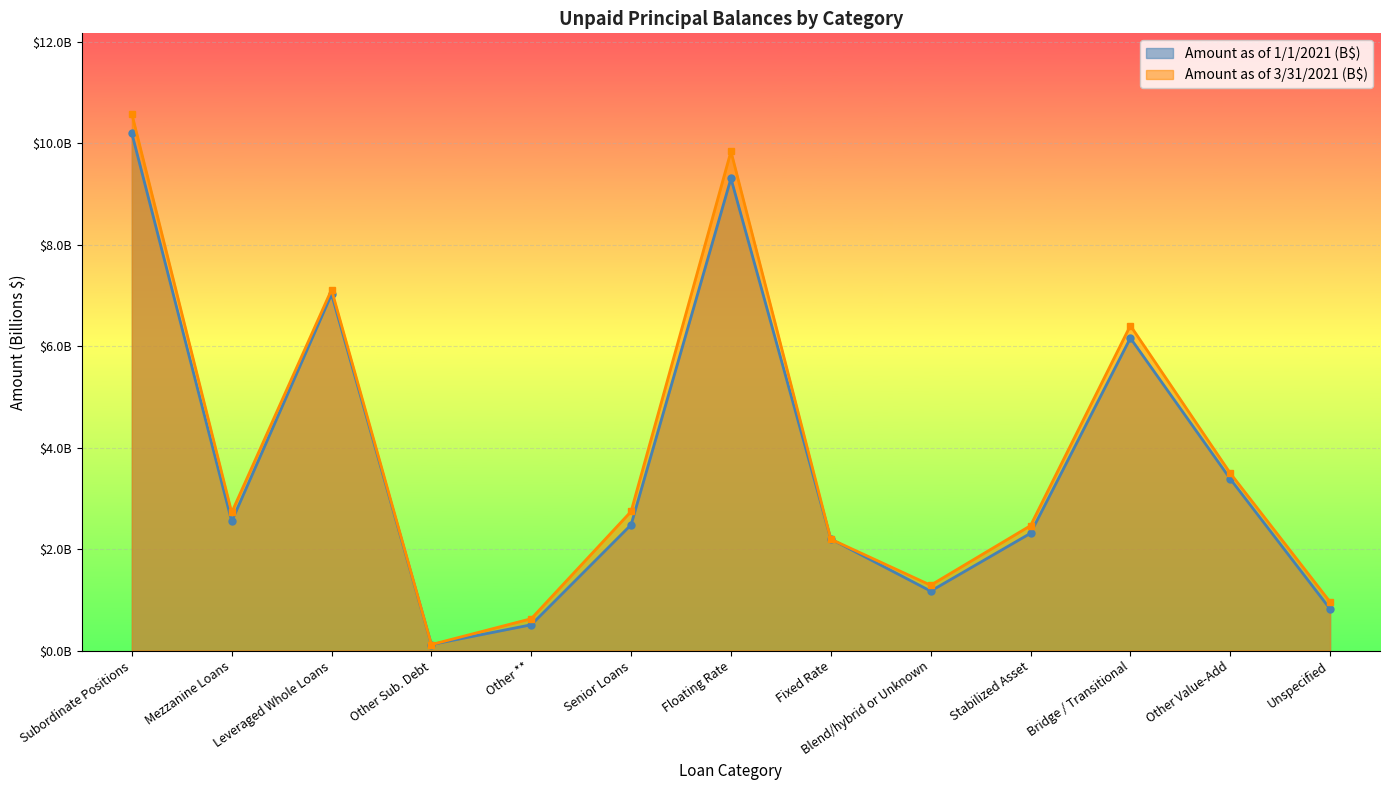

At Other Value-Add, list the series in order from largest to smallest.

Amount as of 3/31/2021 (B$), Amount as of 1/1/2021 (B$)